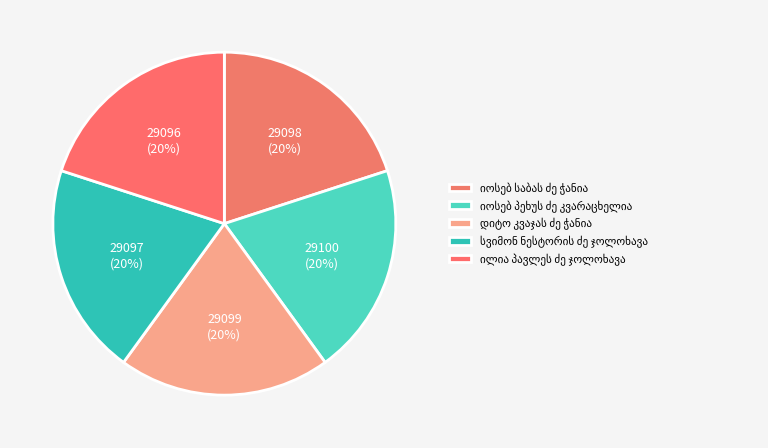

How many segments does this pie chart have?

5